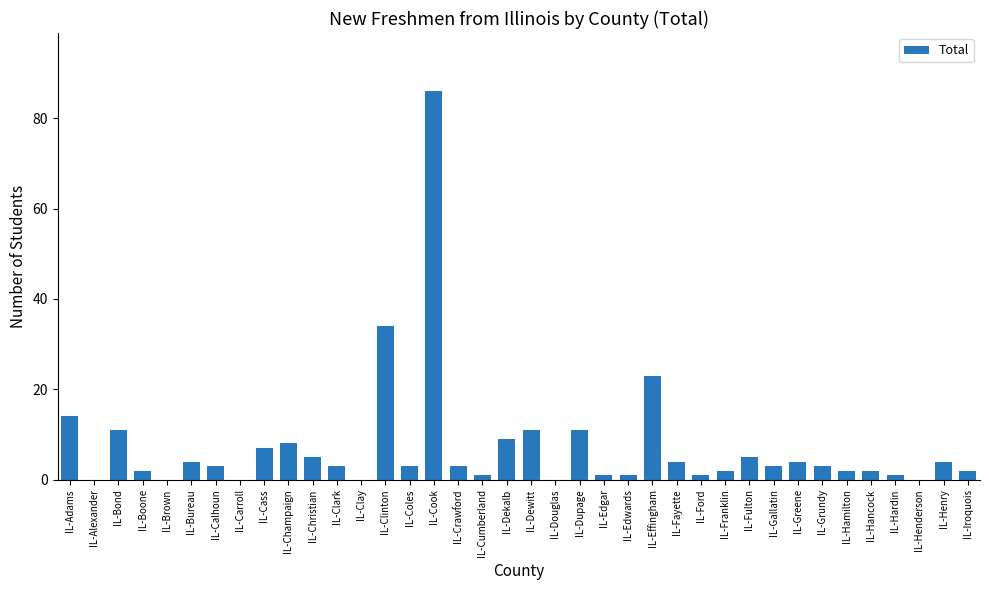

What is the greatest value displayed?

86